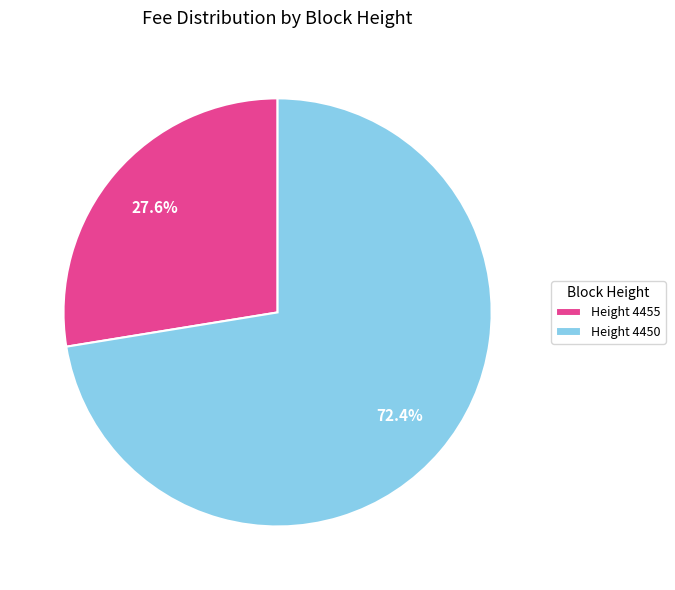

Between Height 4455 and Height 4450, which is larger?

Height 4450